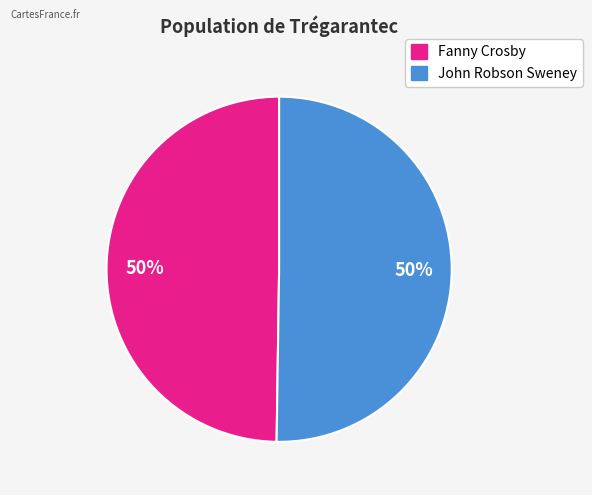

Is it true that John Robson Sweney is 50% of the pie?

True